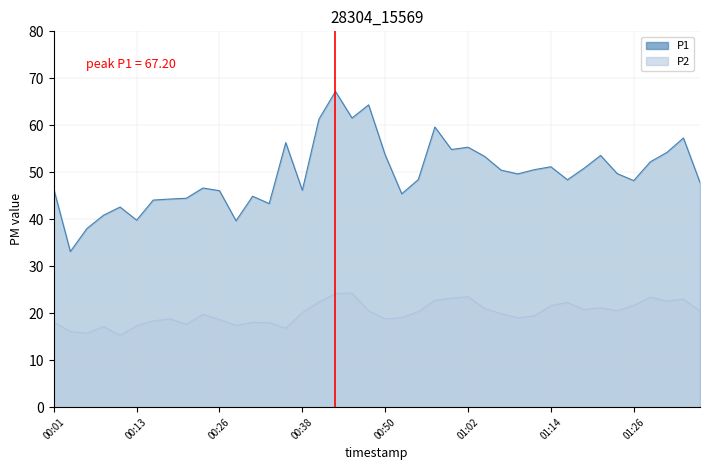

True or false: P2 and P1 intersect in this chart.

False